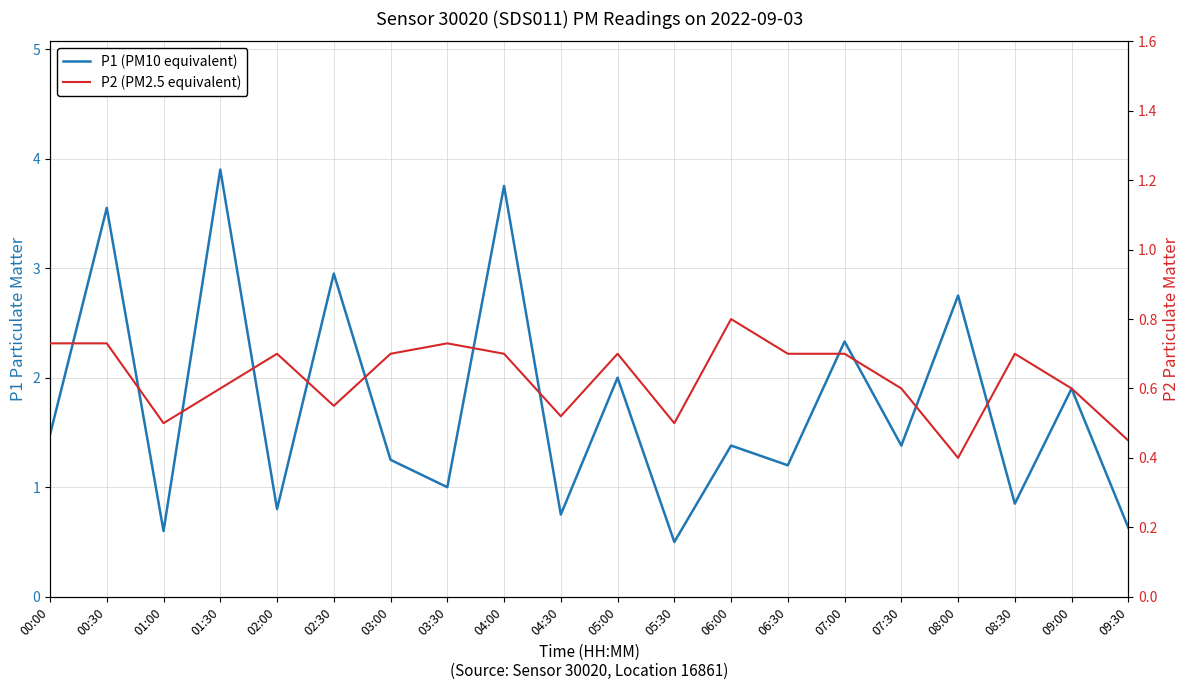

True or false: P1 (PM10 equivalent) and P2 (PM2.5 equivalent) cross at least once.

False